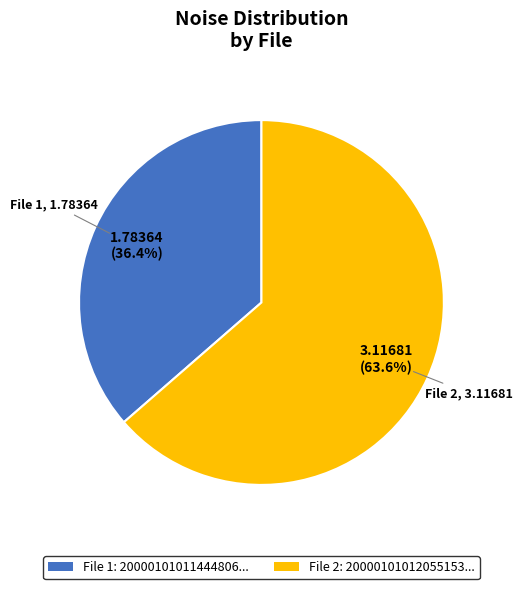

Rank the categories by value from lowest to highest.

File 1: 20000101011444806..., File 2: 20000101012055153...